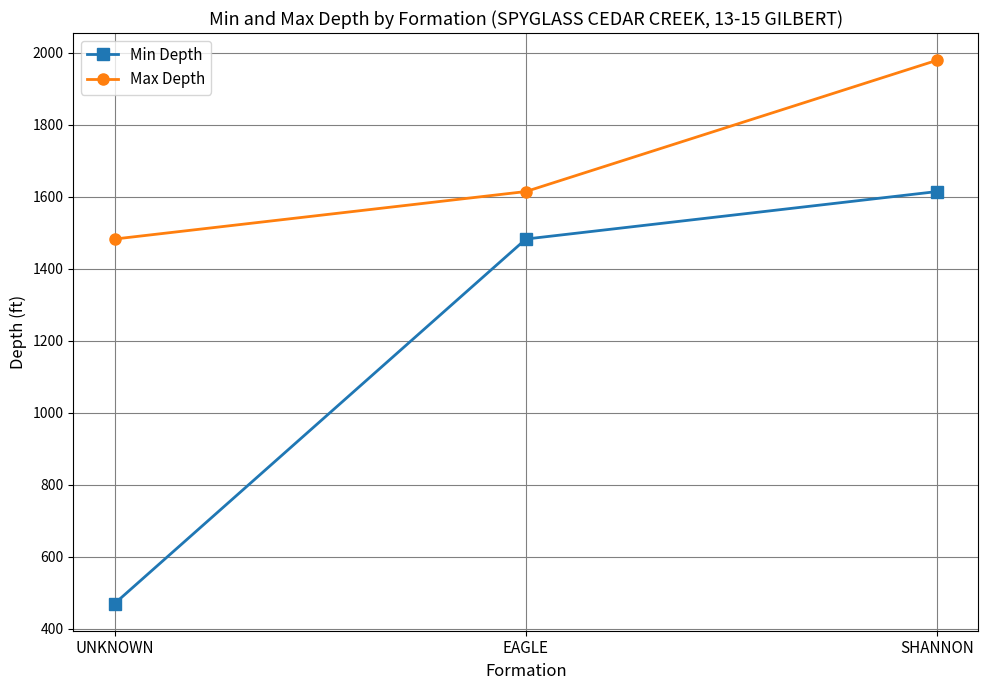

The Min Depth series shows 470 at UNKNOWN. True or false?

True